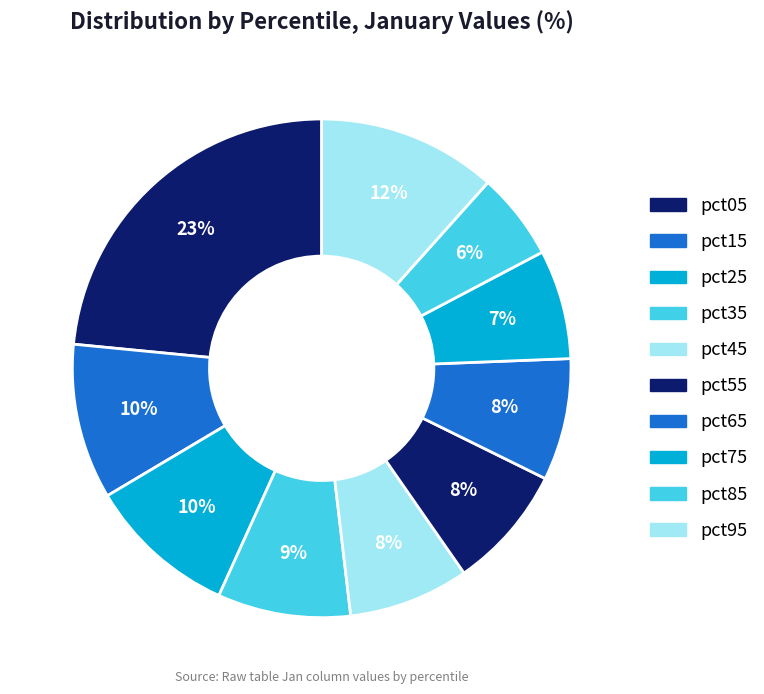

Rank the categories by value from highest to lowest.

pct05, pct95, pct15, pct25, pct35, pct55, pct65, pct45, pct75, pct85